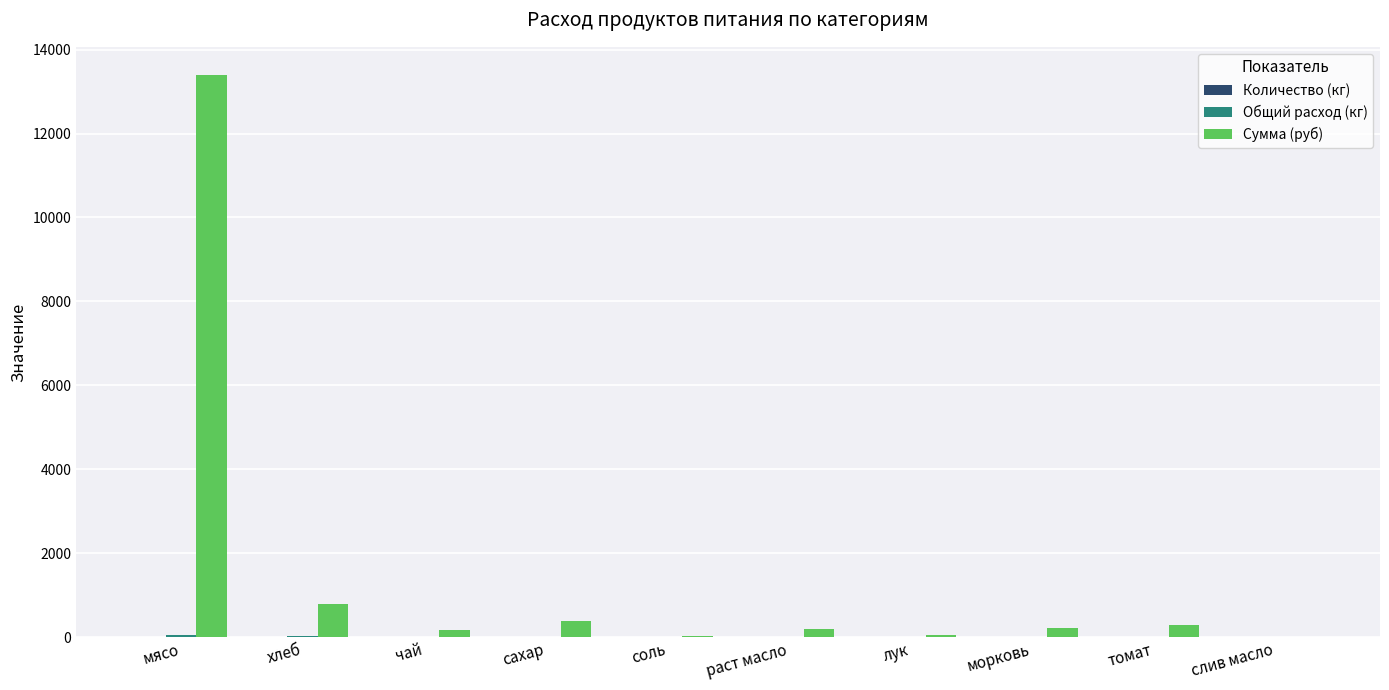

What is the maximum value shown in the chart?

13398.0